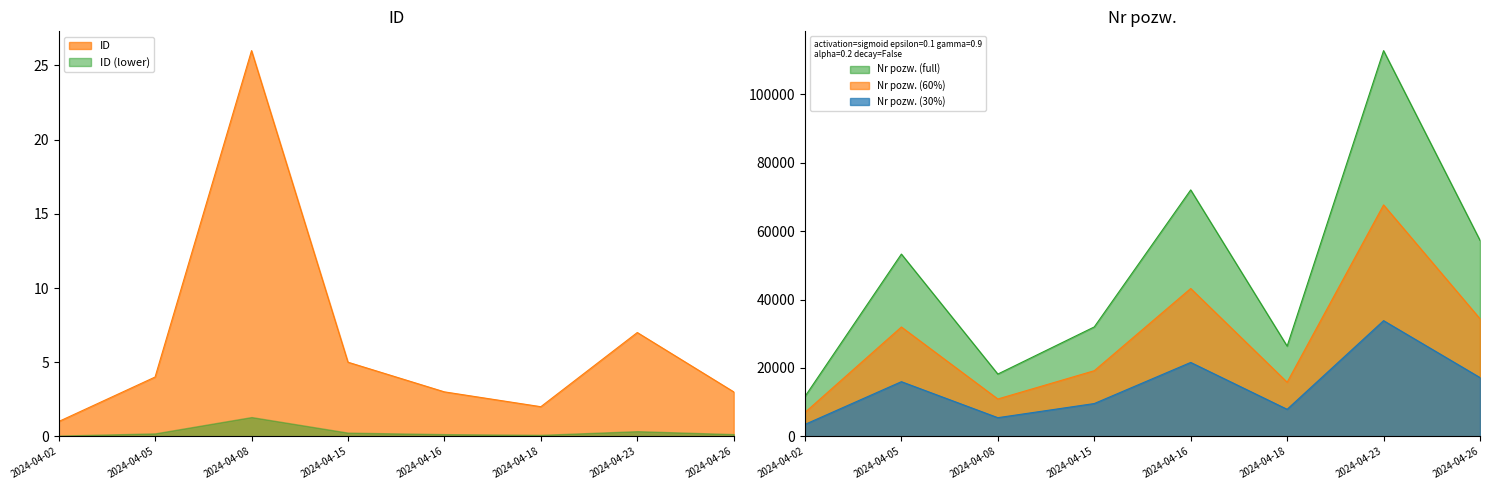

Does the chart display data point markers on the line(s)?

No